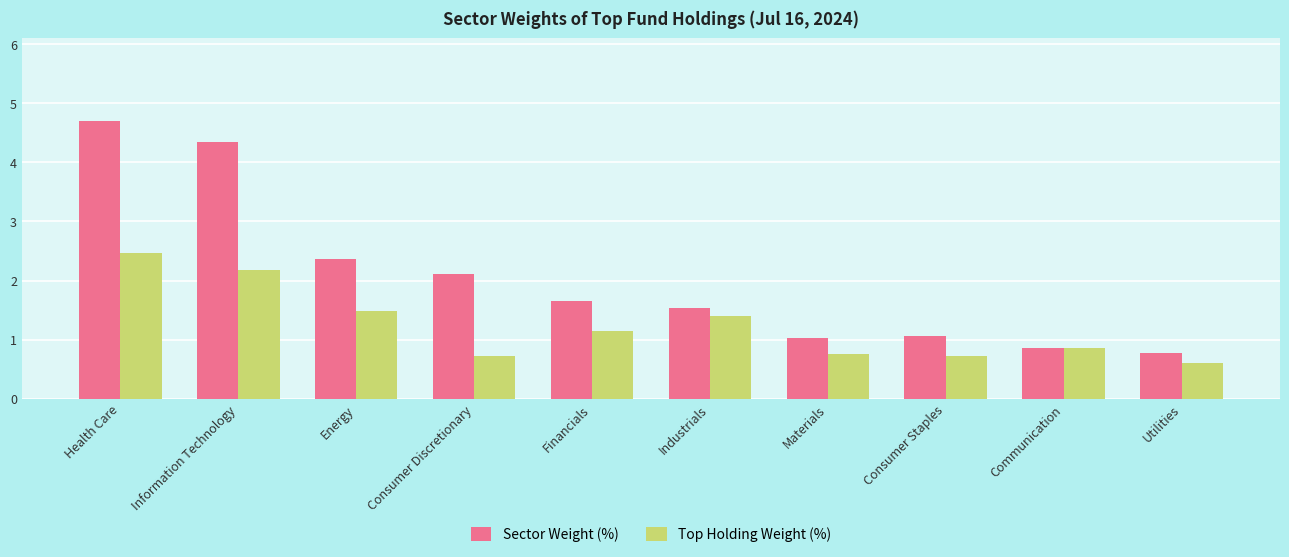

Is the value of Sector Weight (%) at Industrials greater than the value of Top Holding Weight (%) at Communication?

Yes